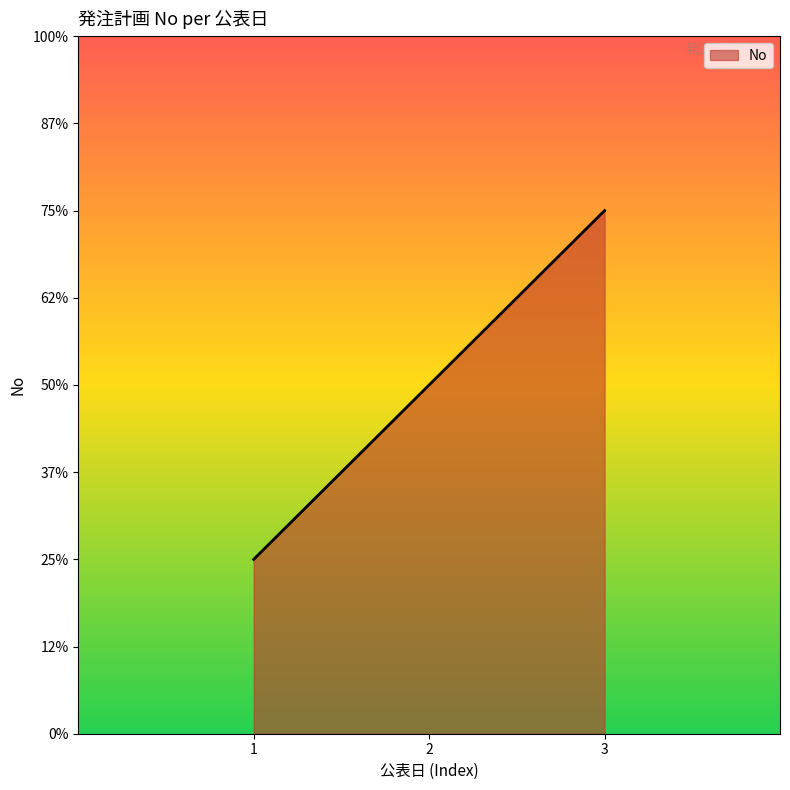

Does the chart display data point markers on the line(s)?

No